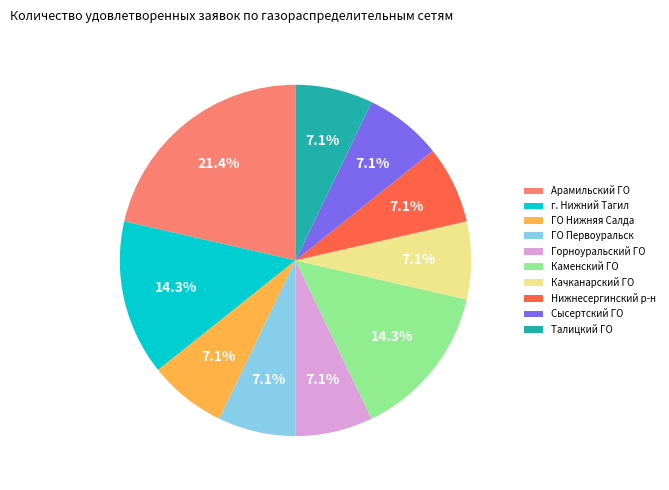

Combined, do Горноуральский ГО and Нижнесергинский р-н account for over 50%?

No